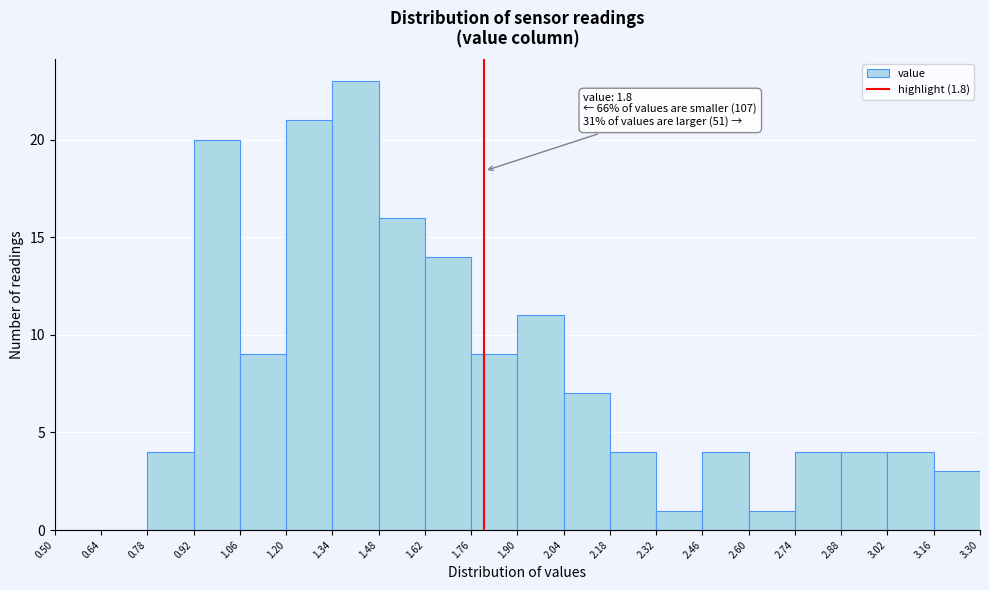

Which range on the x-axis has the tallest bar?

1.34 to 1.48